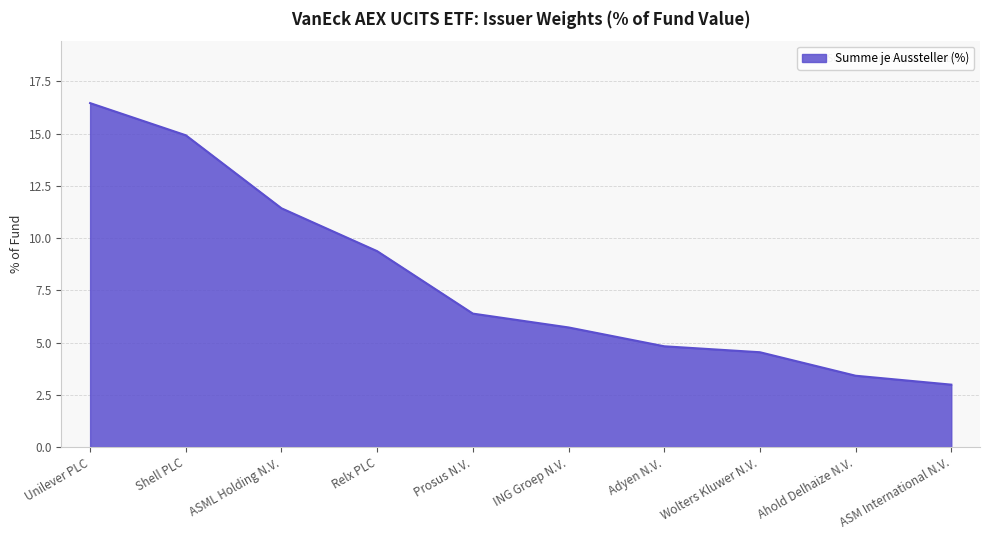

What is the difference between the values at Wolters Kluwer N.V. and ASML Holding N.V.?

6.9